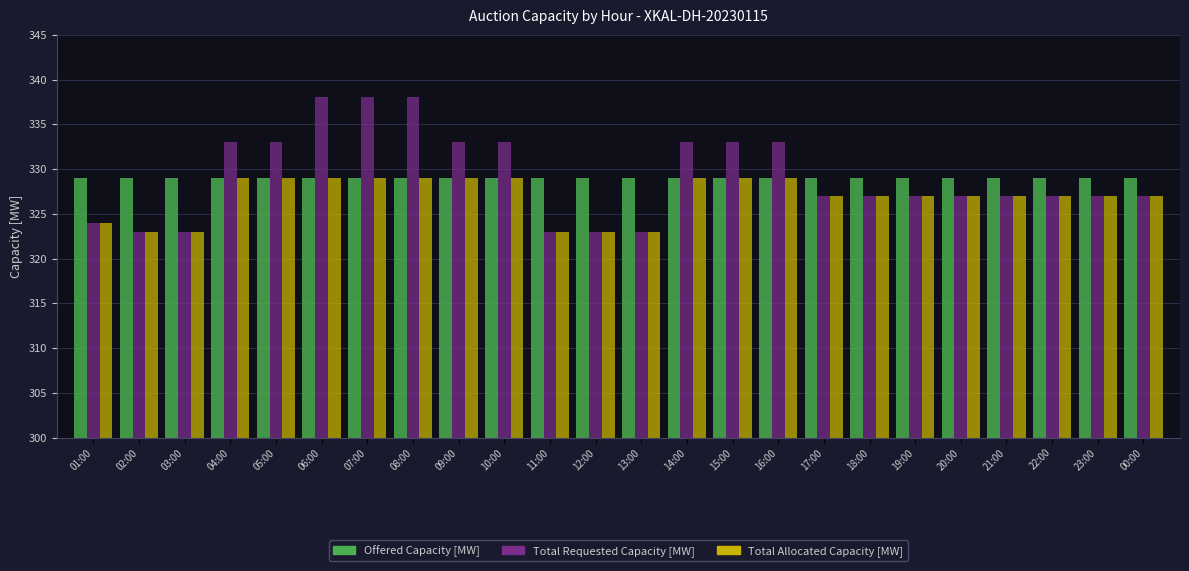

How many distinct data groups are displayed?

3